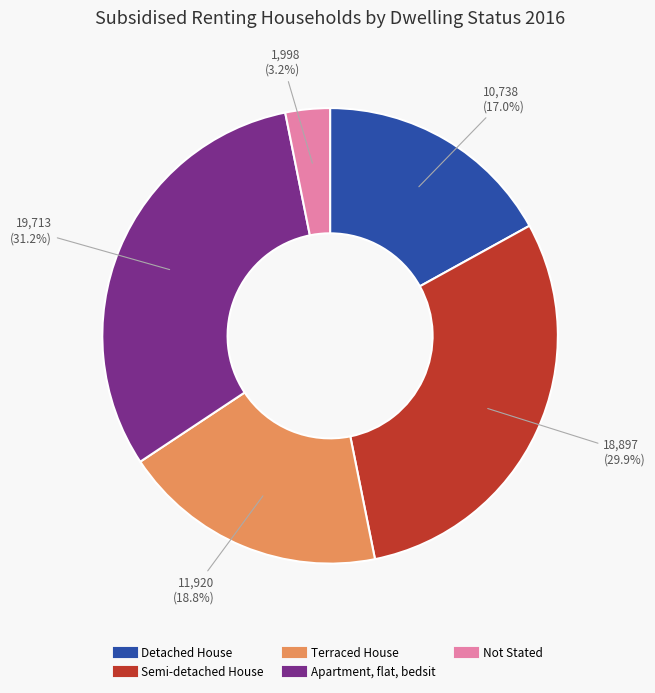

Does Not Stated account for over 50% of the chart?

No